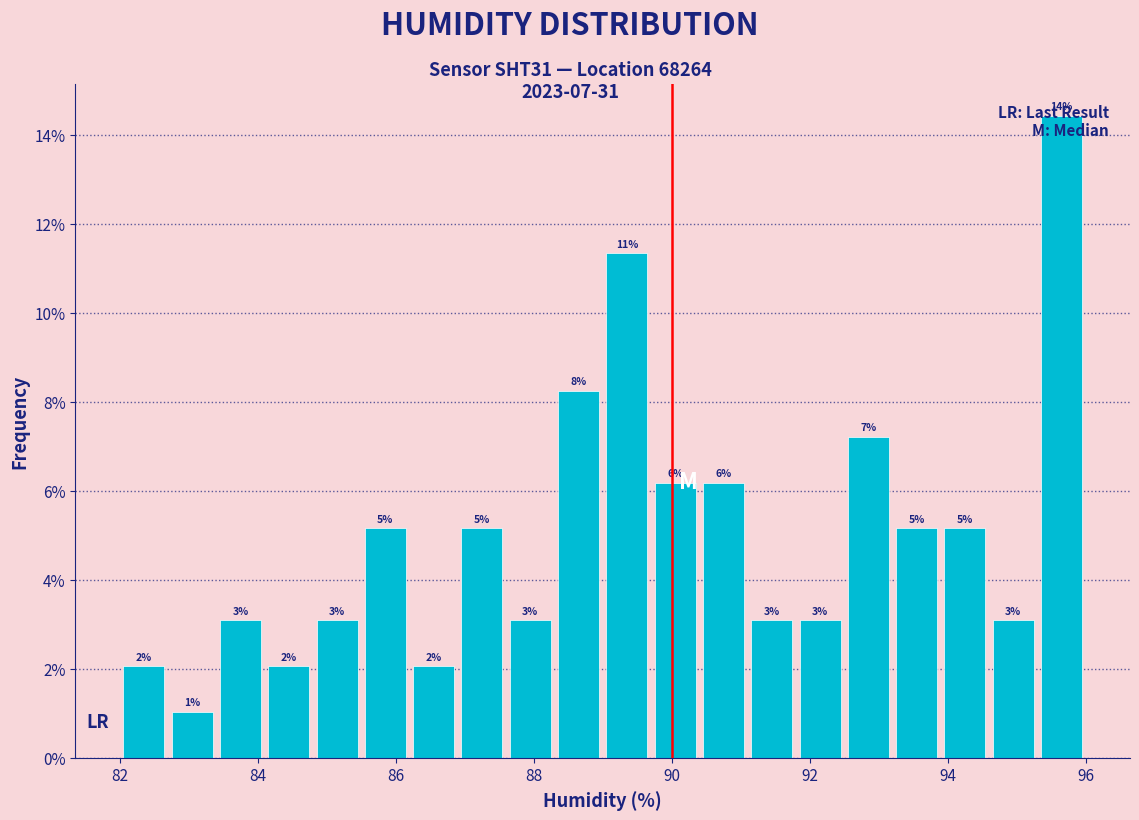

Read against the x-axis, roughly where is the centre of the tallest bar?

95.6